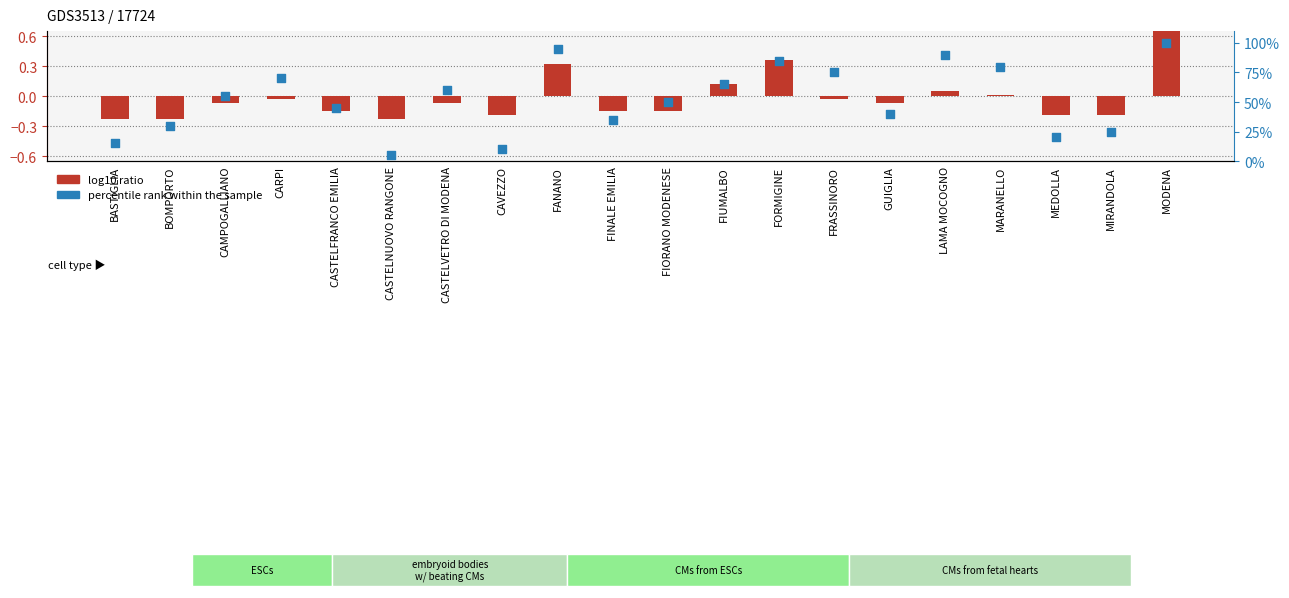

Which series has the largest total across all categories?

percentile rank within the sample